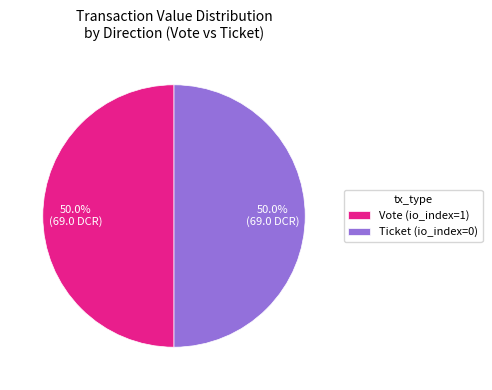

Combined, what portion of the pie is Vote (io_index=1) and Ticket (io_index=0)?

100.0%